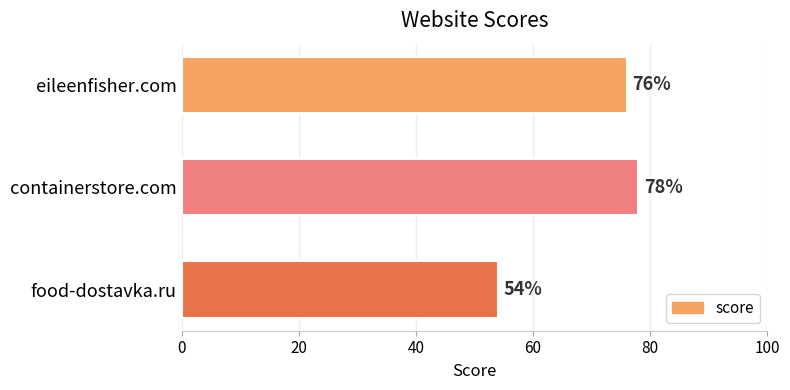

What is the label of the 2nd bar from the top?

containerstore.com